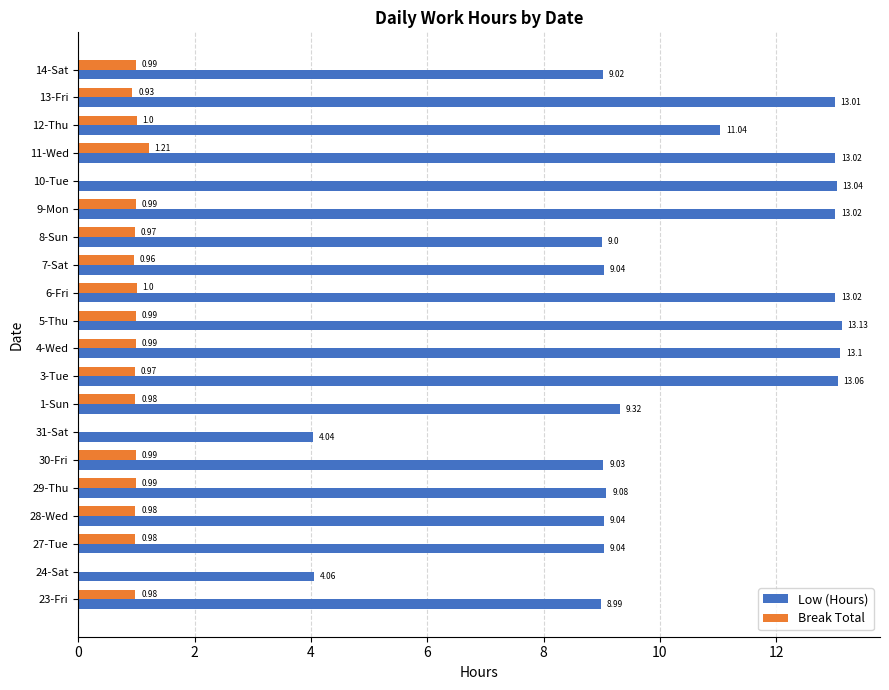

How many categories are shown in the chart?

20